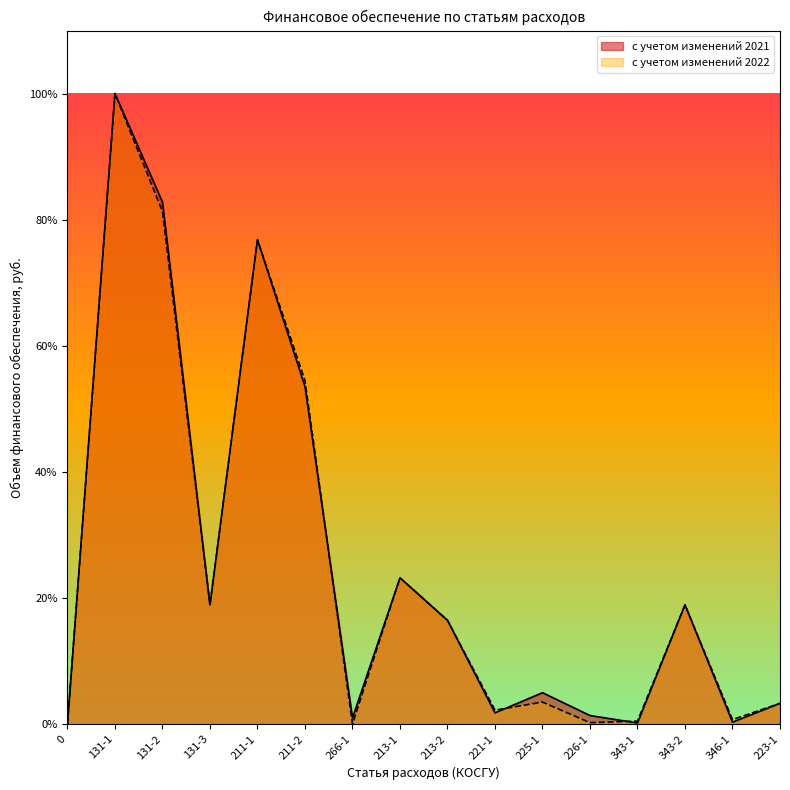

Rank the categories by с учетом изменений 2022 value from highest to lowest.

131-1, 131-2, 211-1, 211-2, 213-1, 131-3, 343-2, 213-2, 225-1, 223-1, 221-1, 346-1, 343-1, 226-1, 0, 266-1